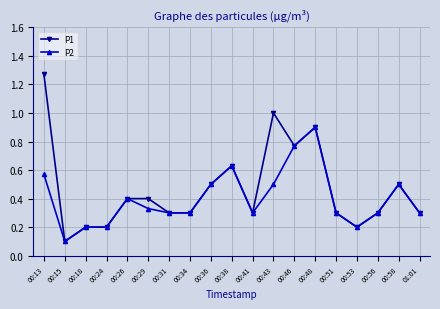

True or false: P2 has more than 0 interior local peaks.

True